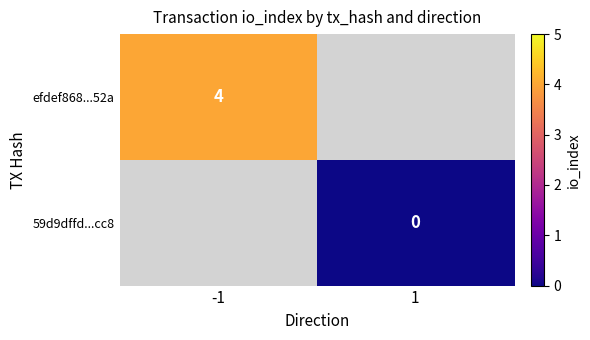

Which category has the highest value across all series?

-1